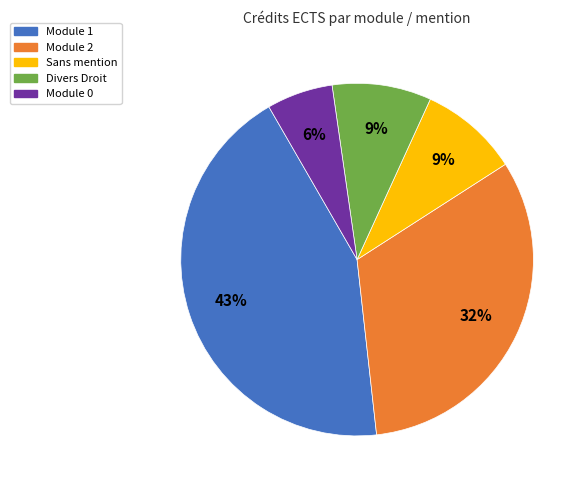

Is it true that Module 2 is 41% of the pie?

False